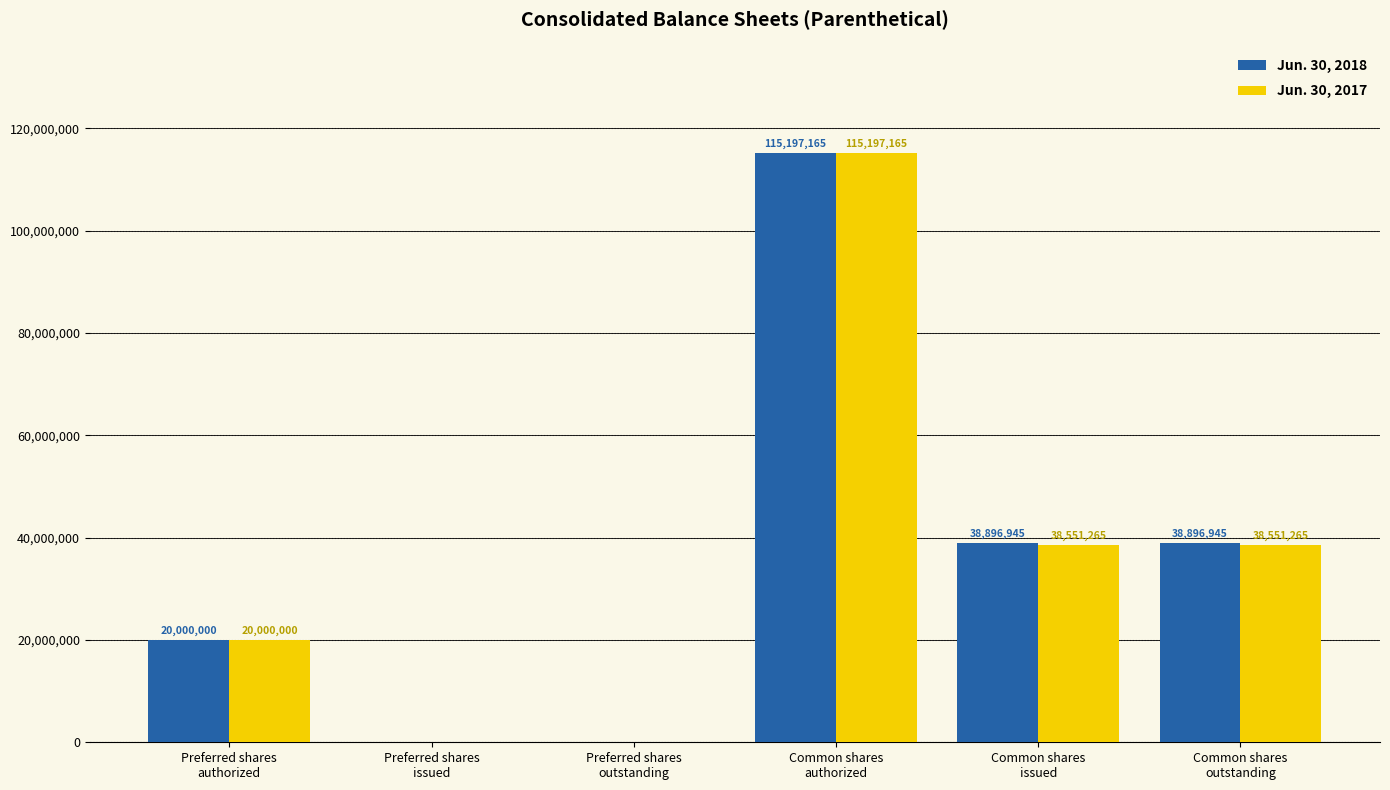

What is the approximate value of Jun. 30, 2018 at Common shares
issued, to the nearest 50?

38896950